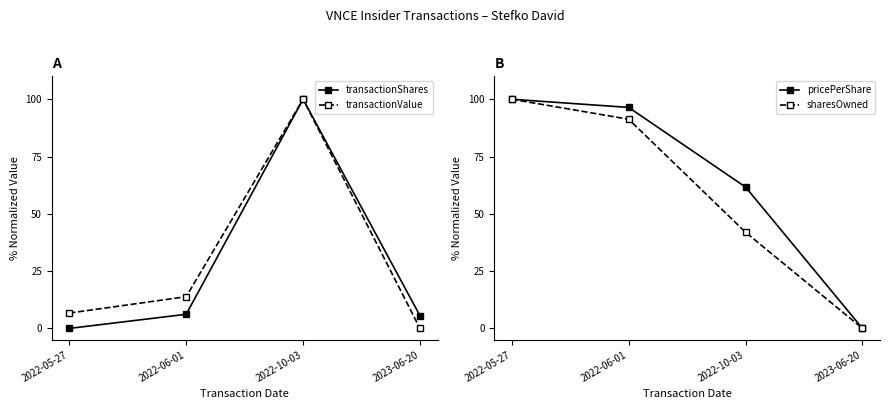

What is the maximum value for sharesOwned?

100.0